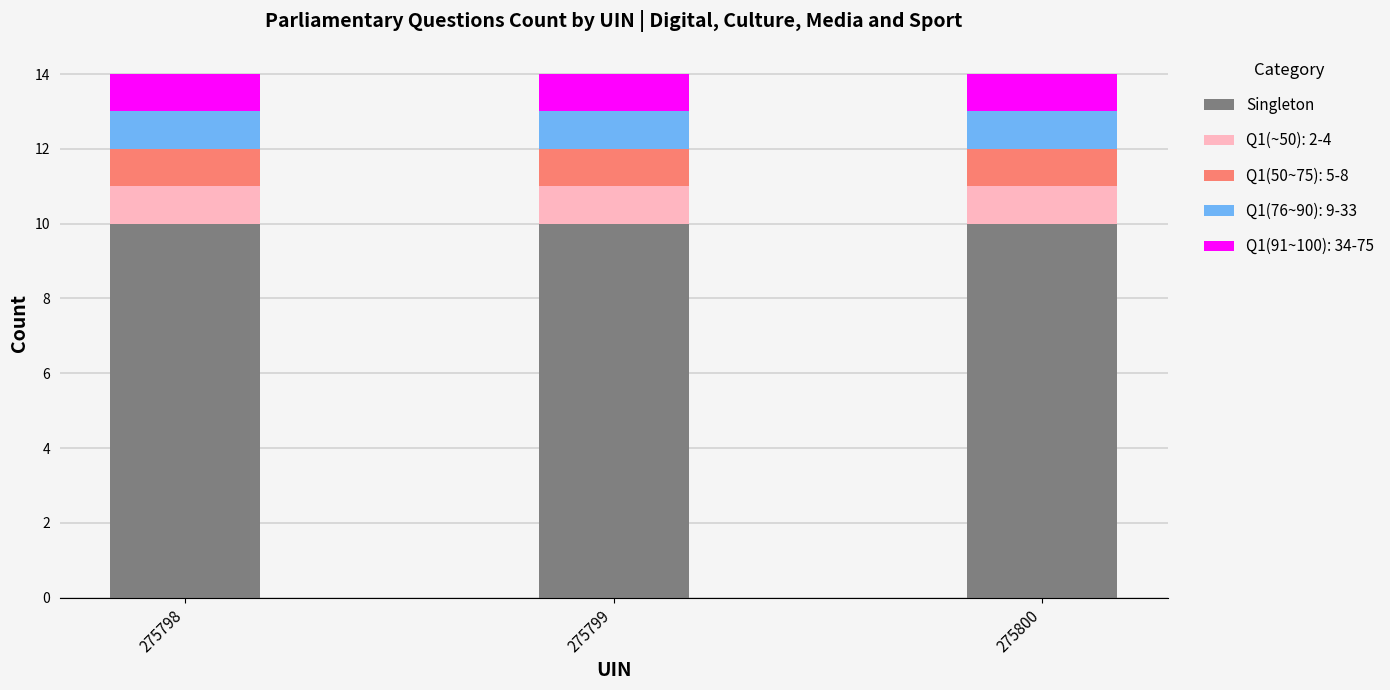

How many series are shown in this chart?

5